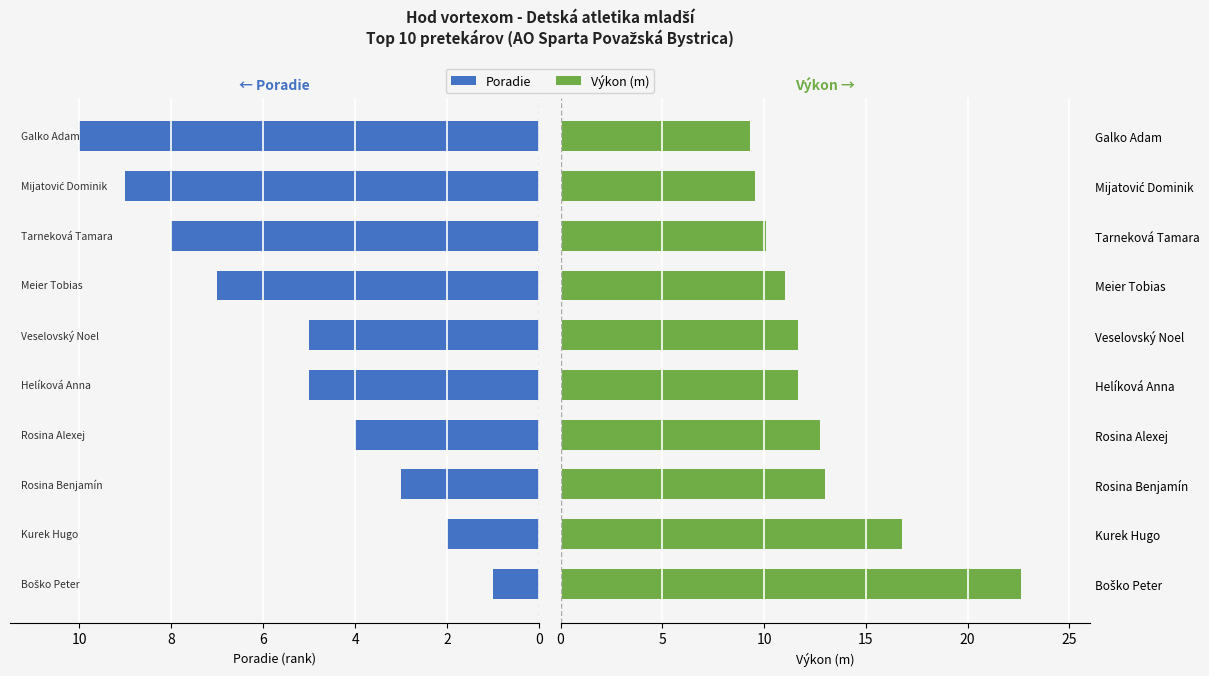

What are all the series names shown in the legend?

Poradie, Výkon